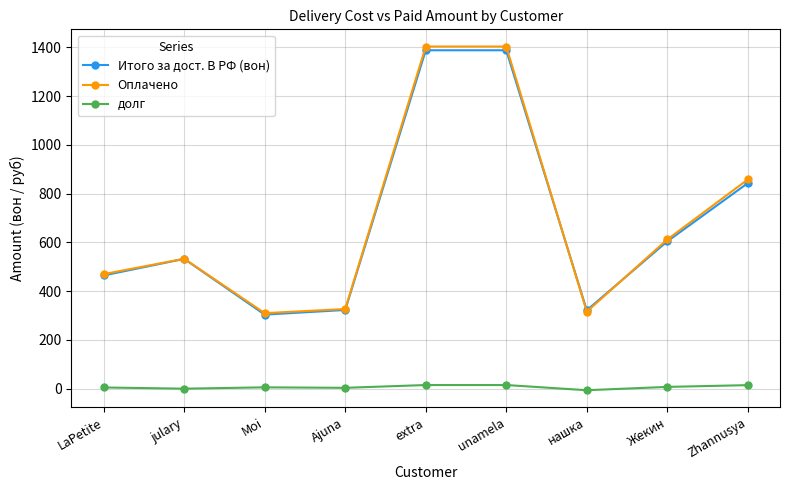

What is the label of the 8th point from the left?

Жекин